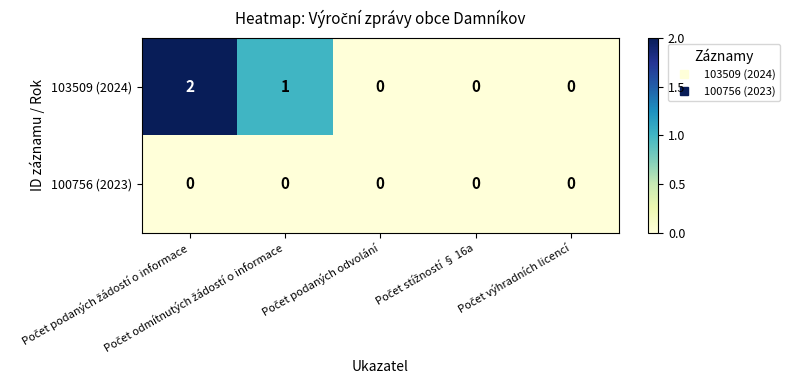

Which series has the largest range (max minus min)?

103509 (2024)